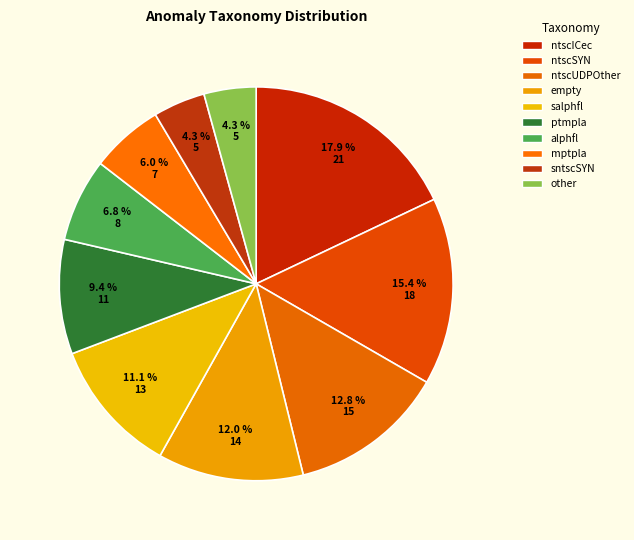

True or false: empty accounts for 7% of the total.

False